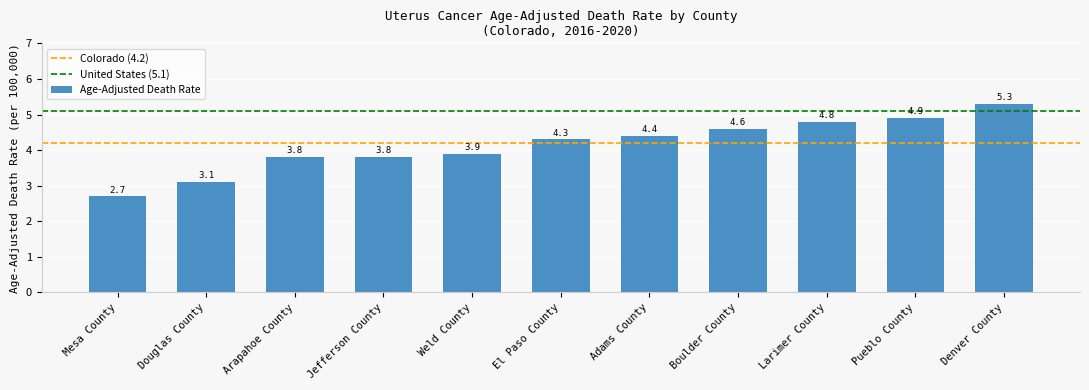

Reading left to right, what are all the values shown in this chart?

2.7	3.1	3.8	3.8	3.9	4.3	4.4	4.6	4.8	4.9	5.3